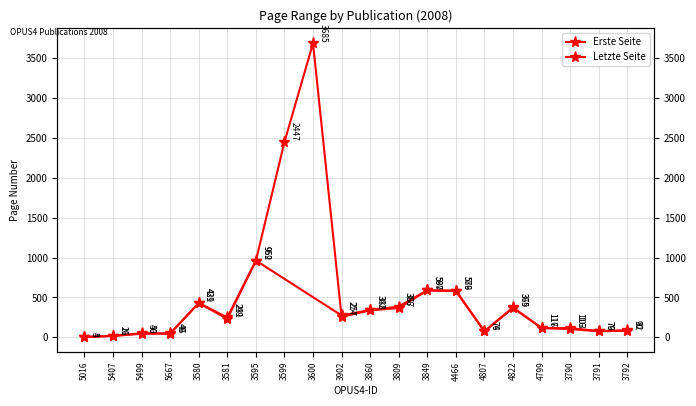

What is the maximum value shown in the chart?

3685